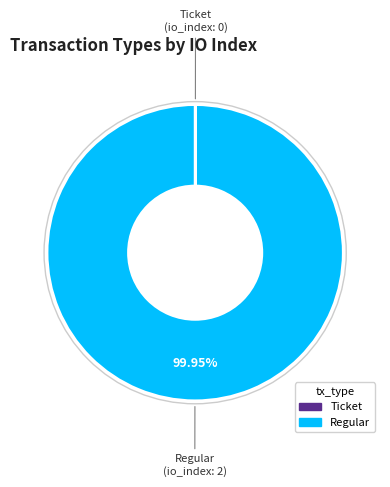

The Regular slice represents 91% of the pie. True or false?

False